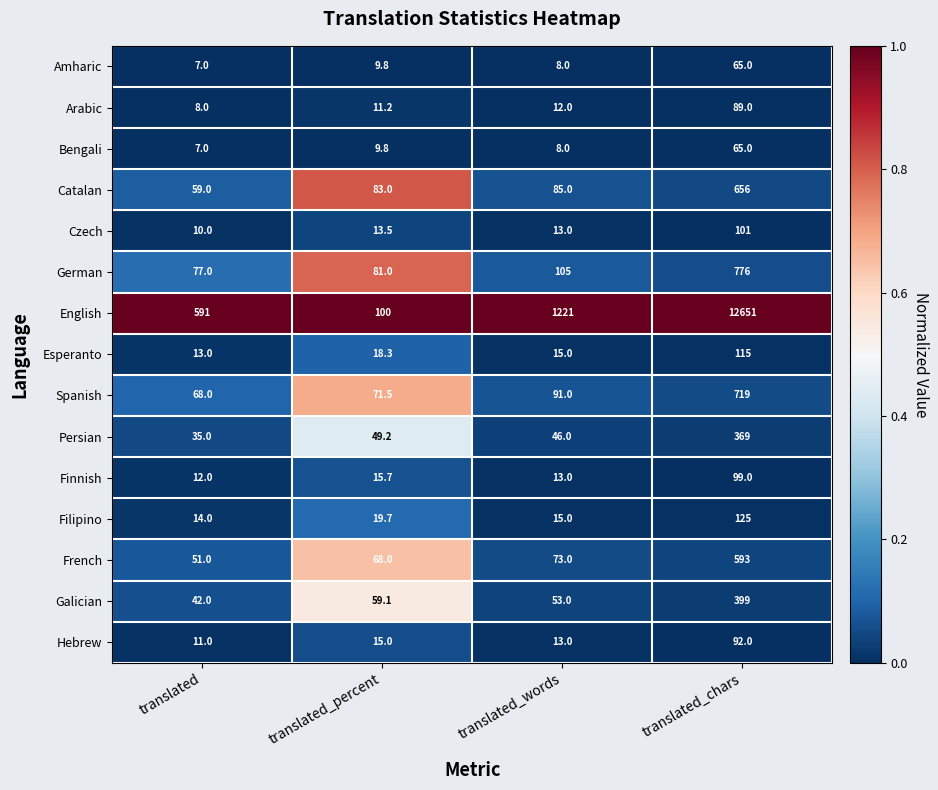

Which series has the largest range (max minus min)?

English